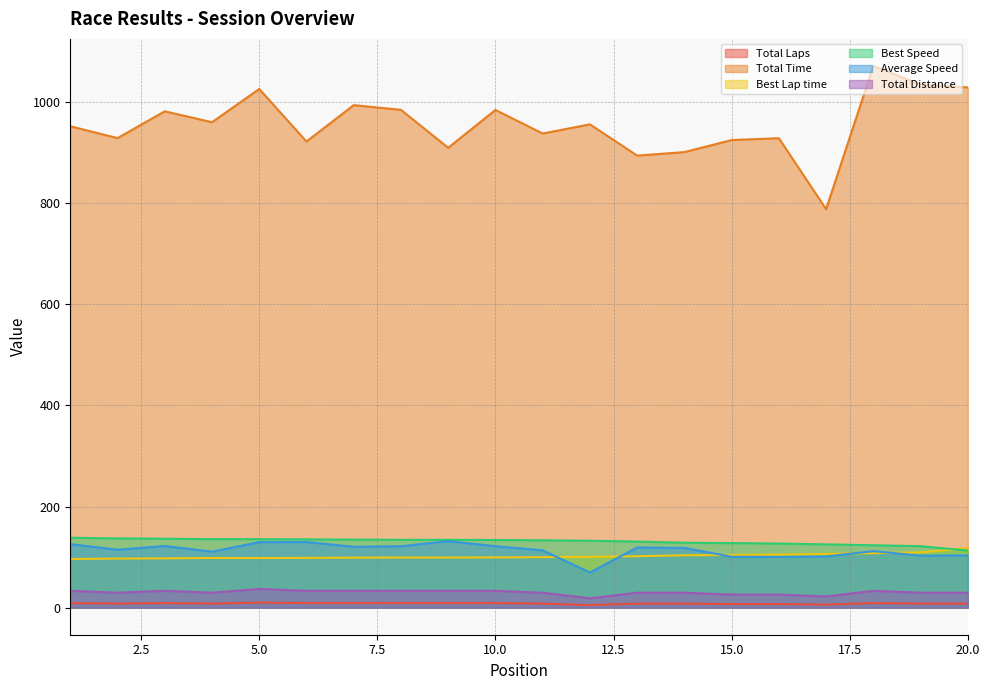

True or false: Best Lap time and Total Laps cross at least once.

False